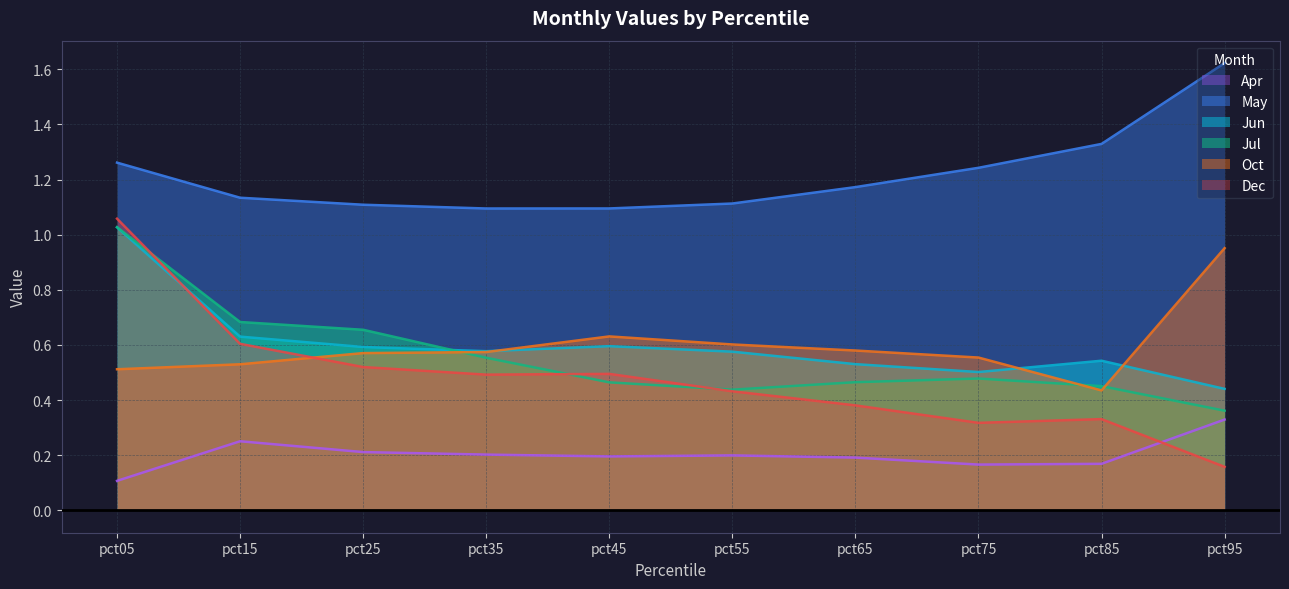

What is the value of the Jun point at the 4th from the left?

0.6